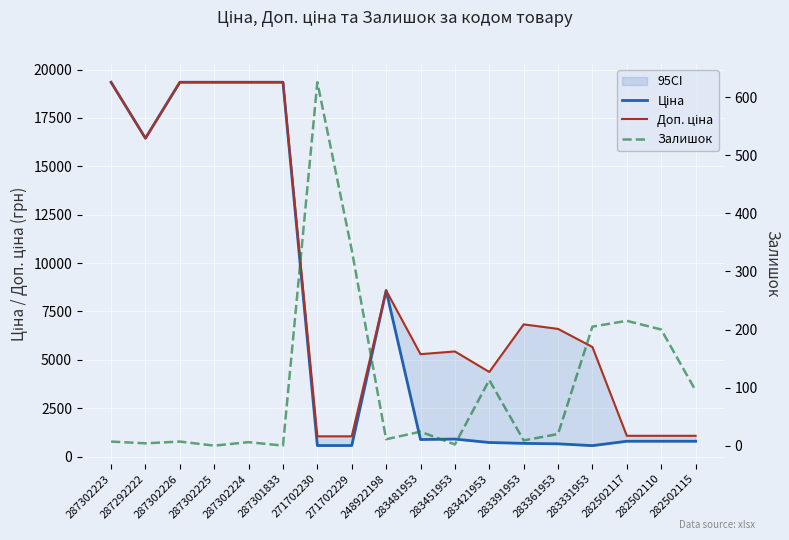

Where is the first local maximum for Ціна?

248922198